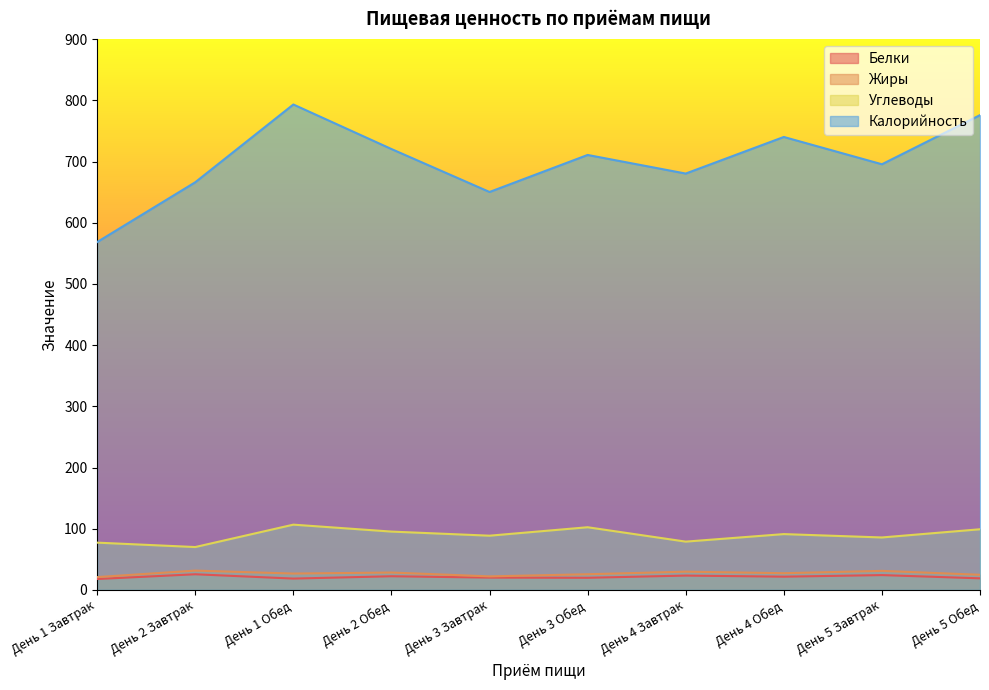

How many data points in Калорийность are above 710?

5